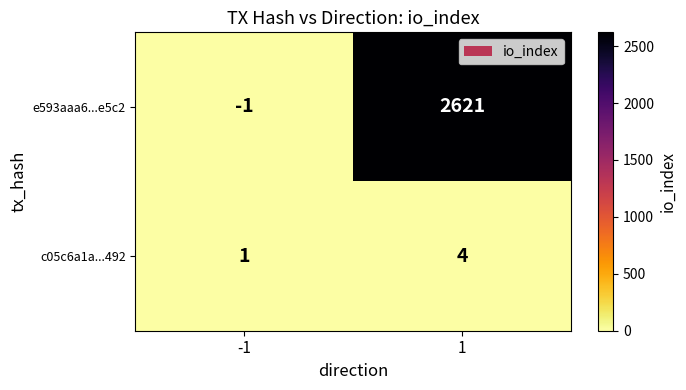

At how many categories does at least one series exceed 2050?

1